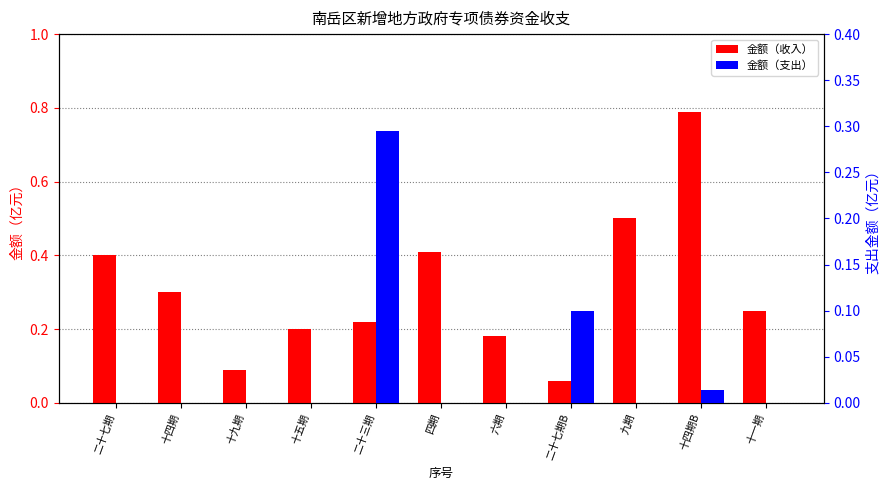

The 金额（收入） series shows 0.1 at 十九期. True or false?

True